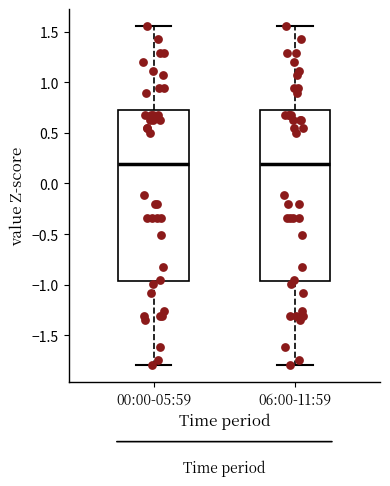

Reading left to right, read every box against the y-axis: the position of its median line, the range the box covers, and the ends of its whiskers. The values are not printed on the chart, so give them approximately, as read against the axis.

00:00-05:59: median 0.20, box -0.95 to 0.75, whiskers -1.80 to 1.55
06:00-11:59: median 0.20, box -0.95 to 0.75, whiskers -1.80 to 1.55